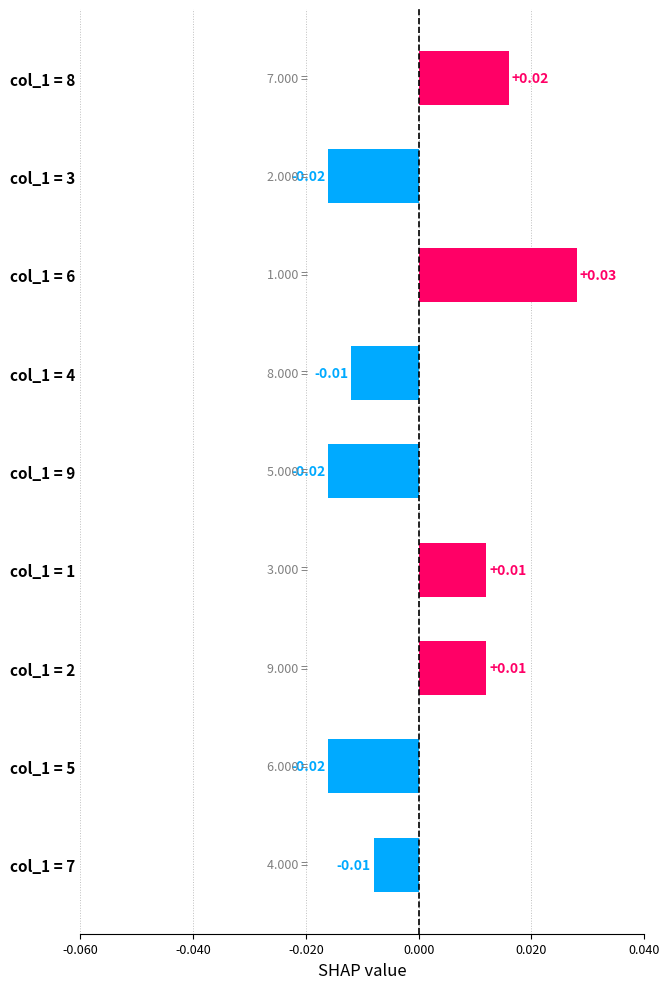

How many bars are there in total?

9